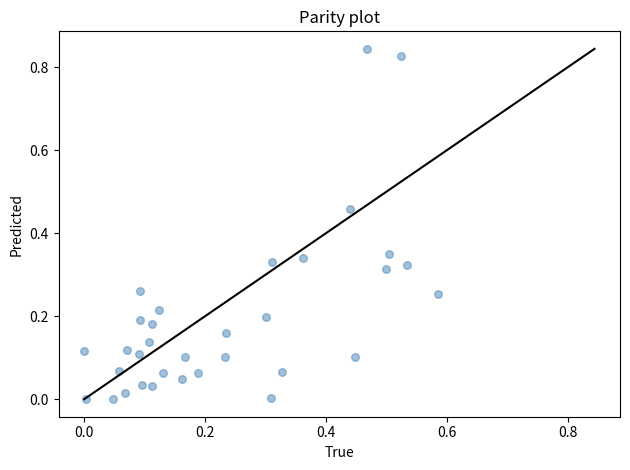

What is the range of X values (max minus min)?

0.6